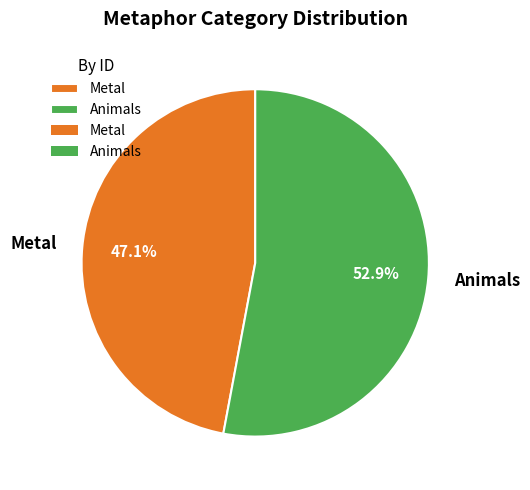

The Metal slice represents 58% of the pie. True or false?

False